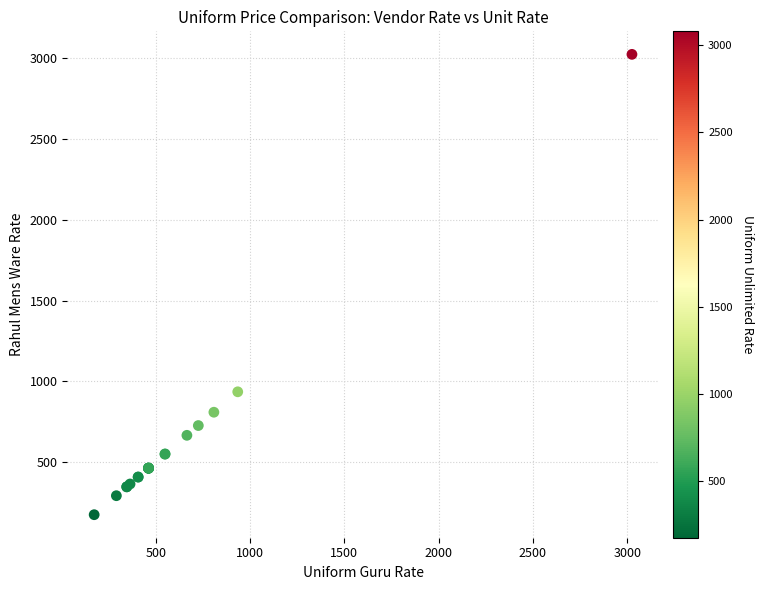

What Y value in the scatter plot is closest to 1599?

935.0